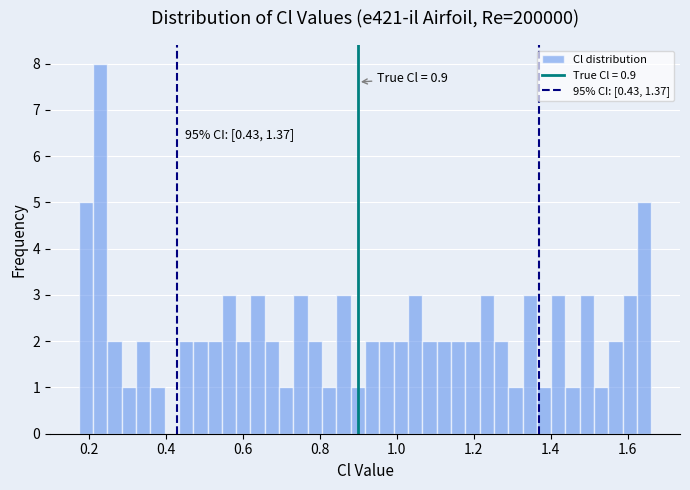

Read against the x-axis, roughly where is the centre of the tallest bar?

0.24